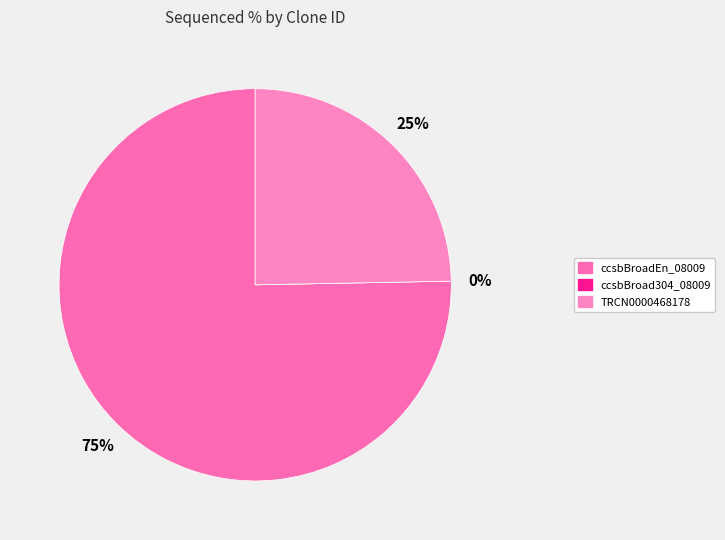

What is the largest slice in the pie chart?

ccsbBroadEn_08009